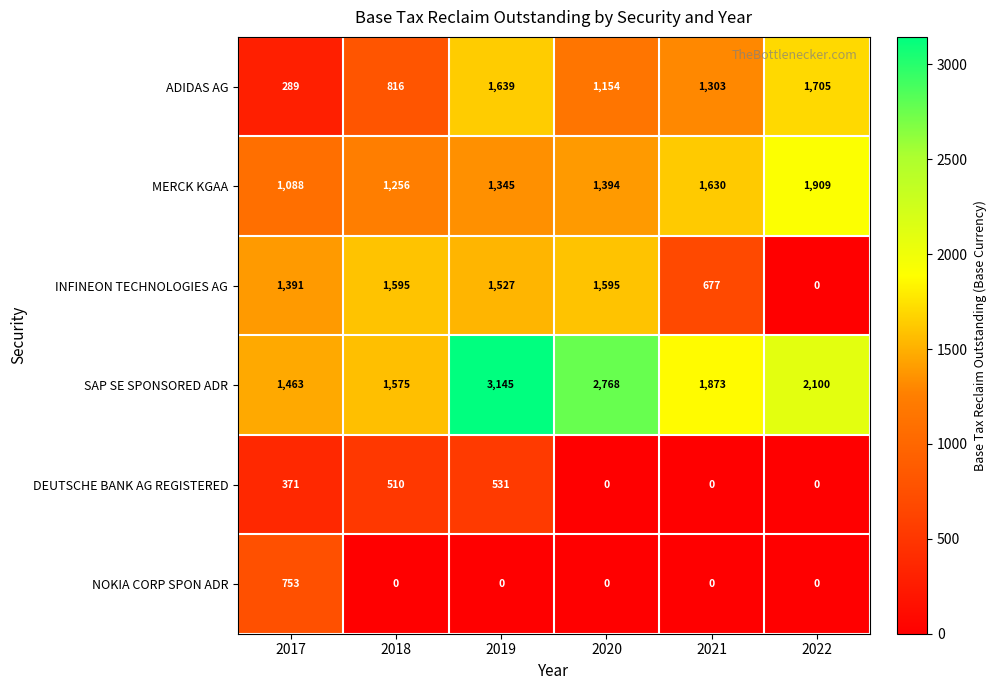

What is the maximum value for DEUTSCHE BANK AG REGISTERED?

531